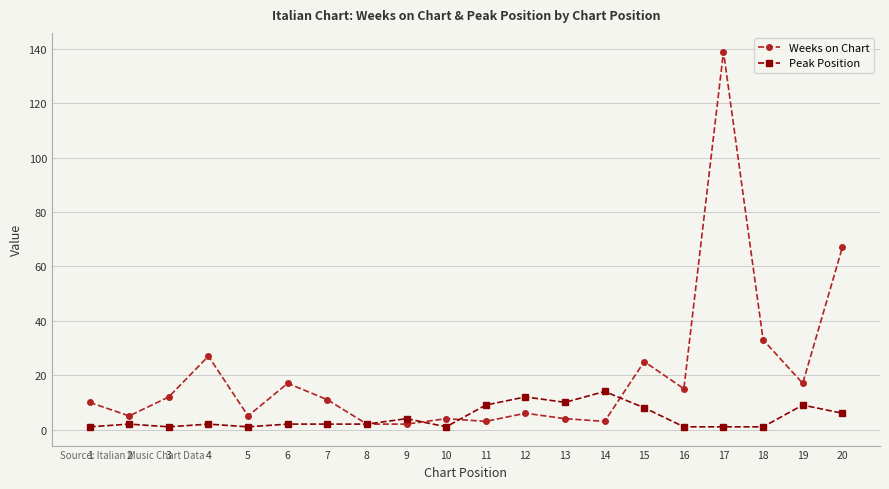

What is the maximum value for Weeks on Chart?

139